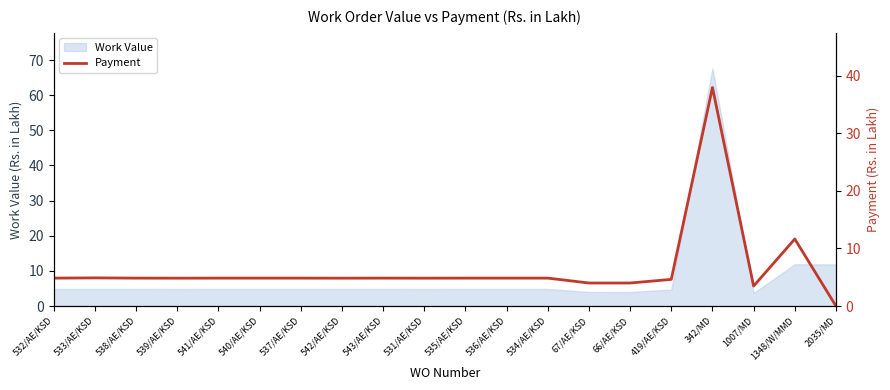

What is the label of the 3rd point from the right?

1007/MD